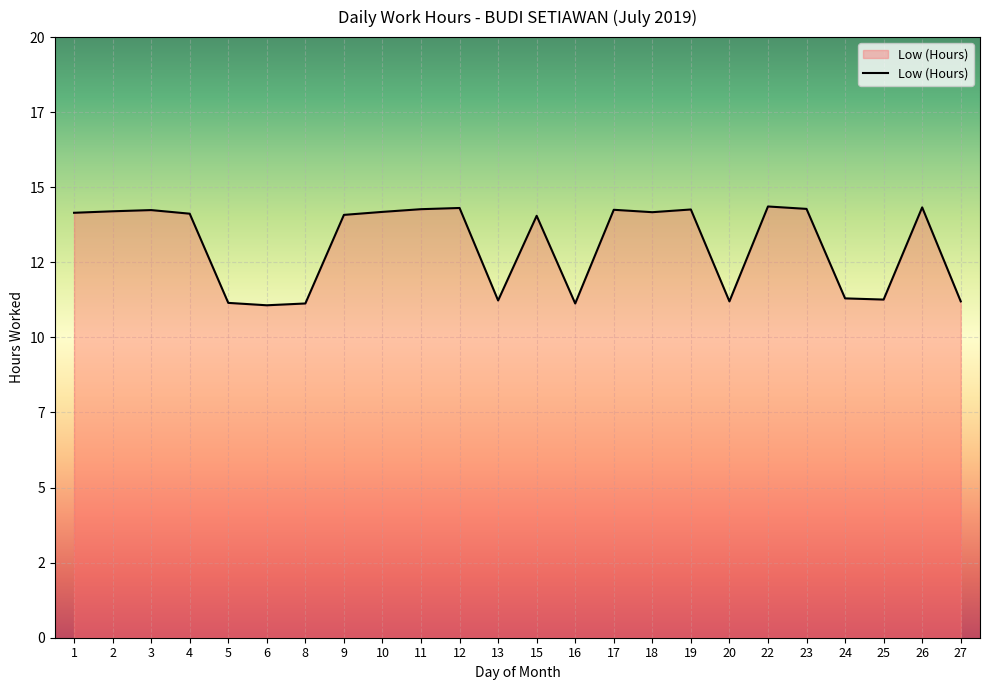

Is this an area chart (filled region under the line)?

Yes